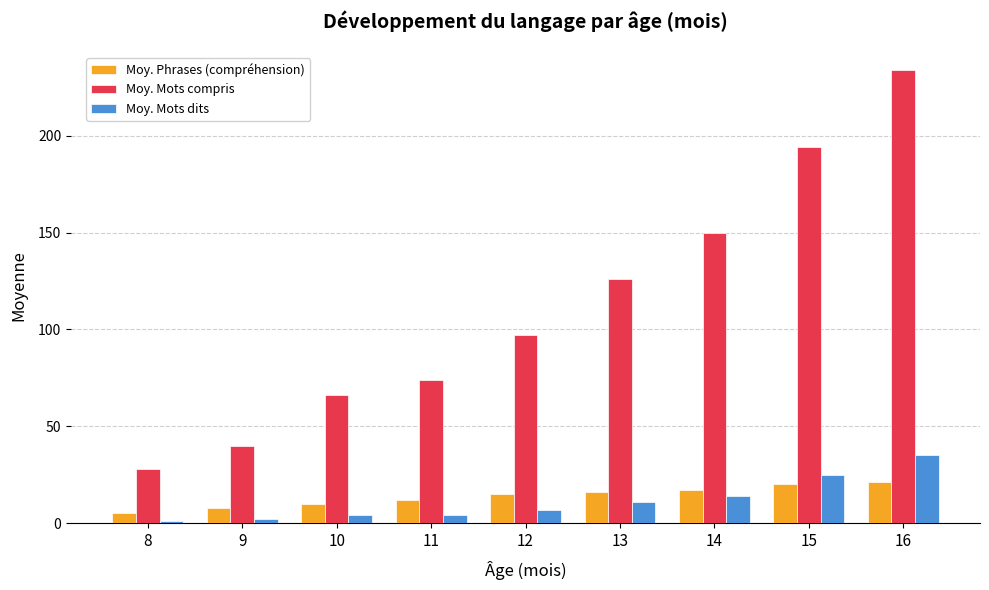

Between 12 and 14, which series saw the biggest shift?

Moy. Mots compris